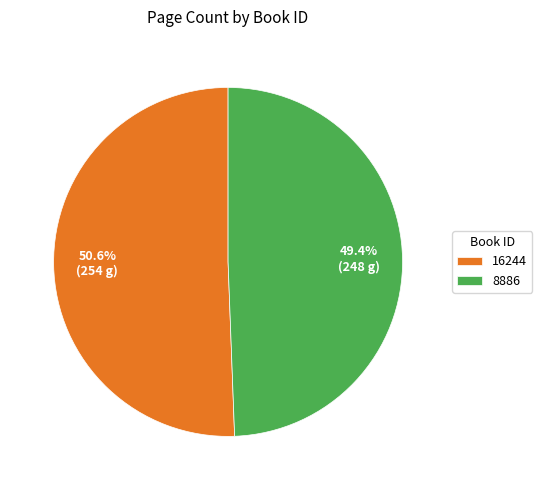

What percentage is the 16244 slice, to the nearest percent?

51%